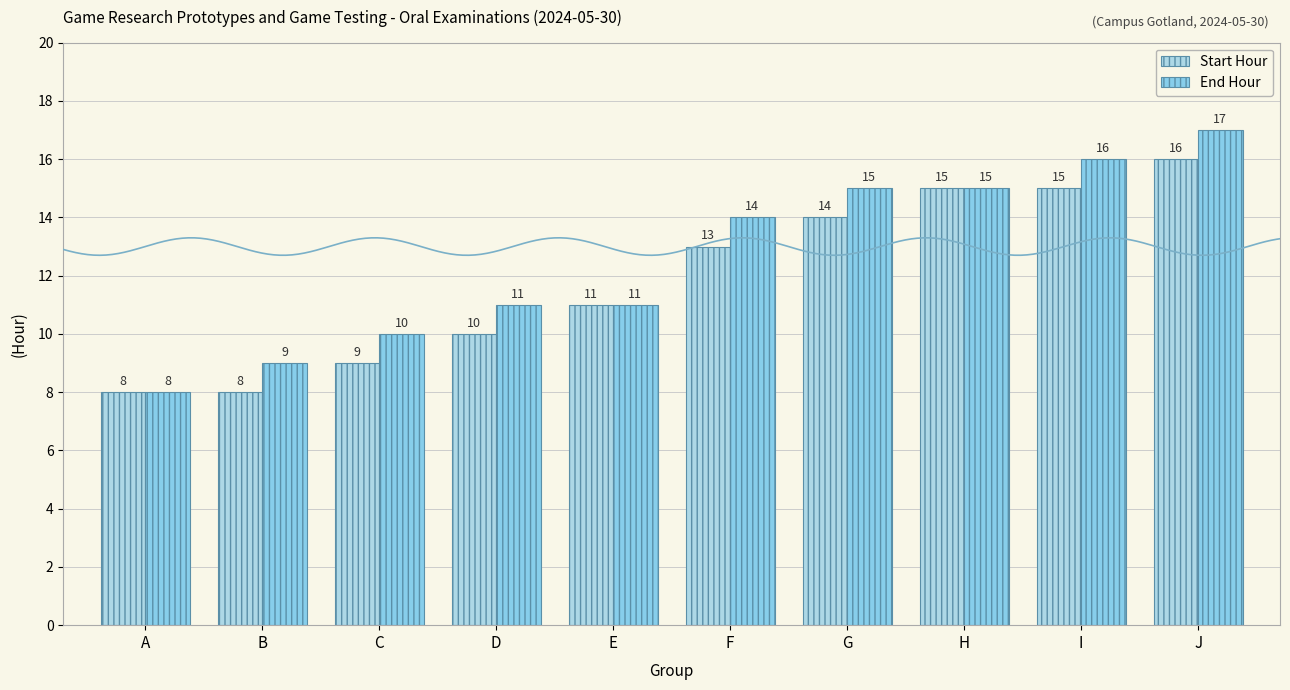

At which category does the chart reach its minimum across all series?

A